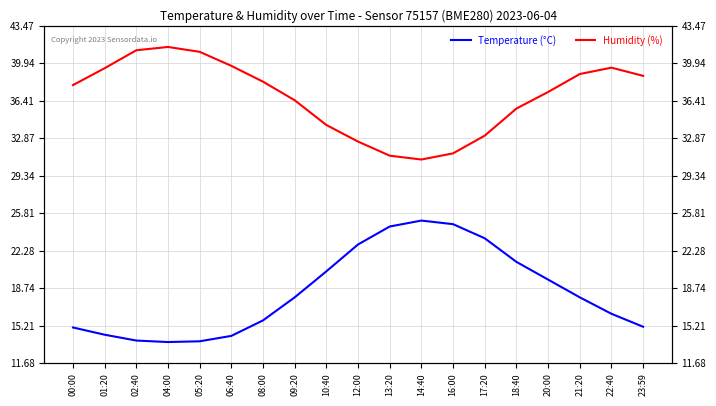

Is this an area chart (filled region under the line)?

No